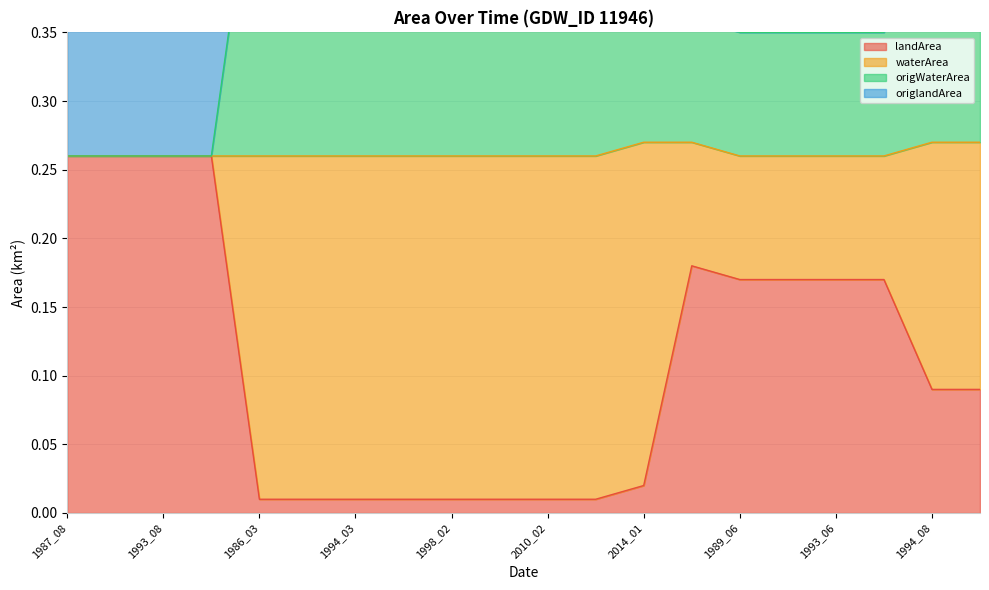

True or false: landArea and waterArea cross at least once.

False